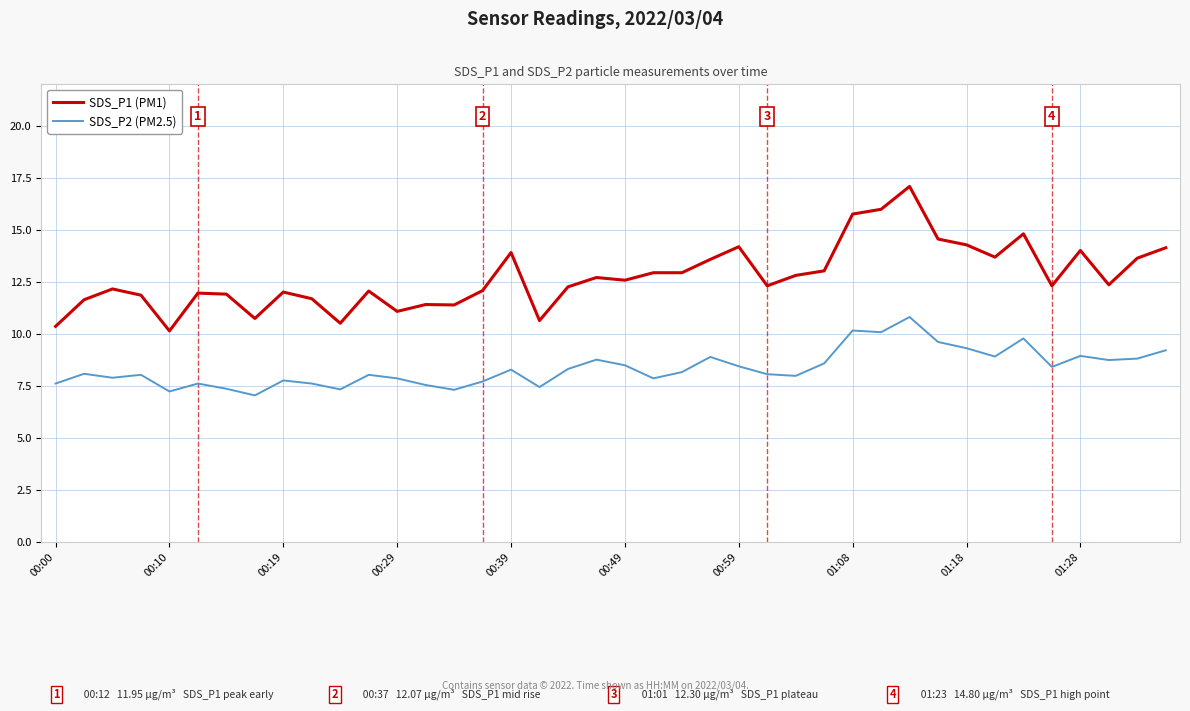

True or false: SDS_P1 (PM1) and SDS_P2 (PM2.5) cross at least once.

False